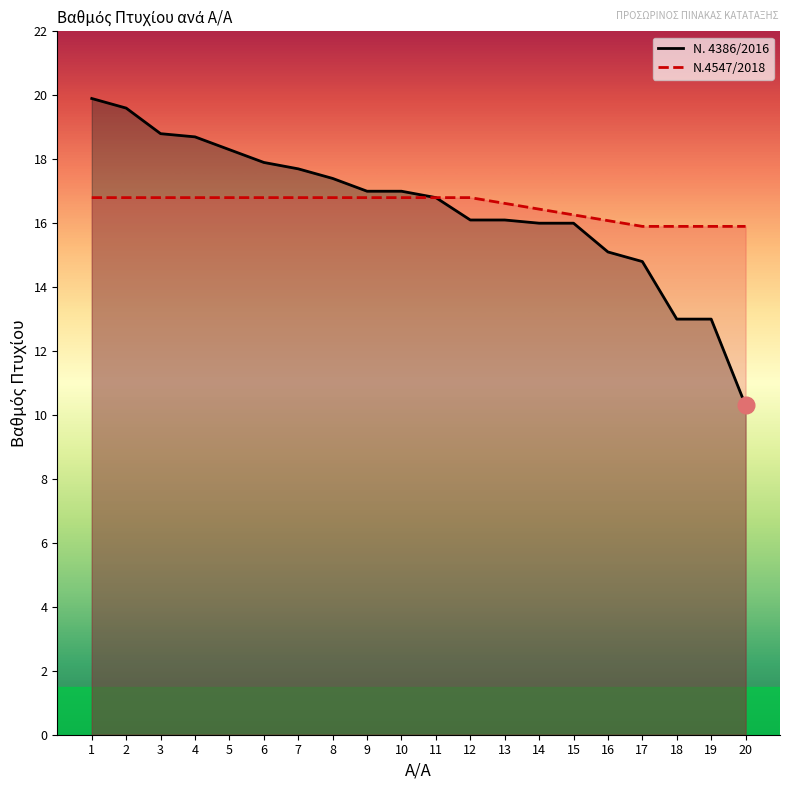

List the labels in order of value, largest first.

1, 2, 3, 4, 5, 6, 7, 8, 9, 10, 11, 12, 13, 14, 15, 16, 17, 18, 19, 20